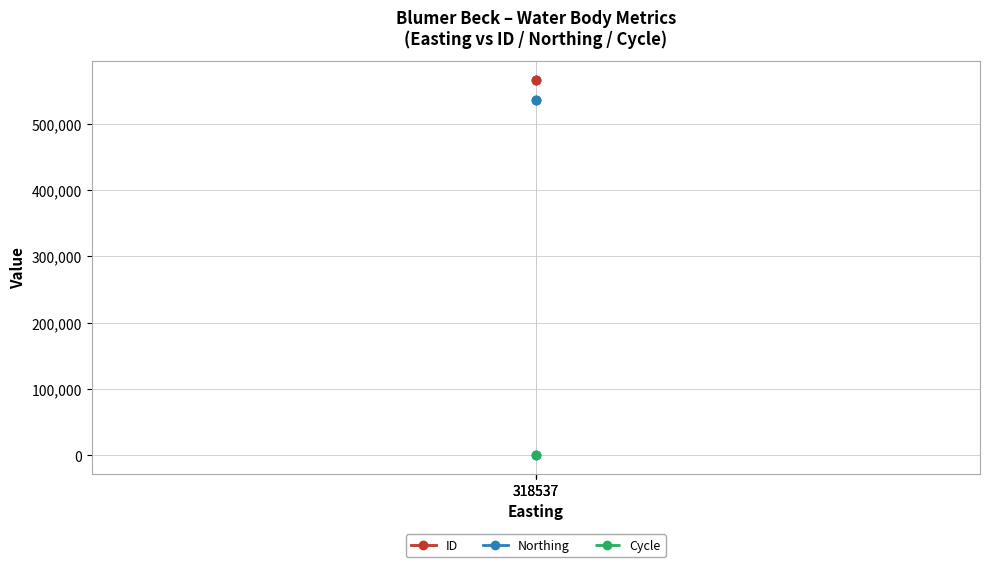

True or false: Northing has a value of 535127 at 318537.

True